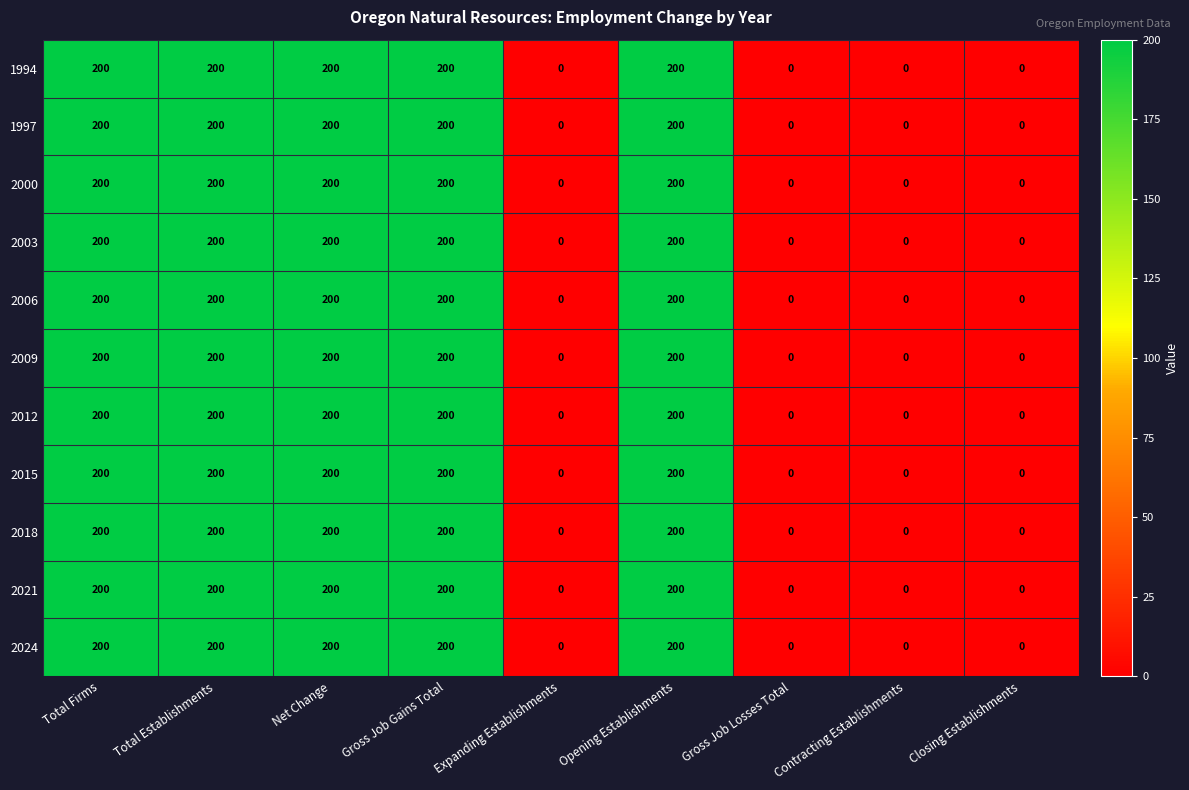

What is the sum of the 2000 values at Gross Job Gains Total and Net Change?

400